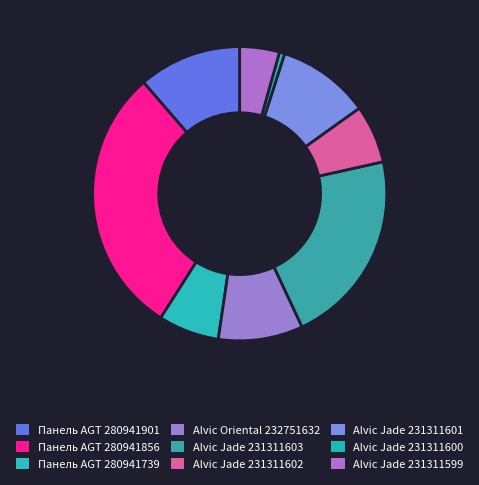

How many segments does this pie chart have?

9